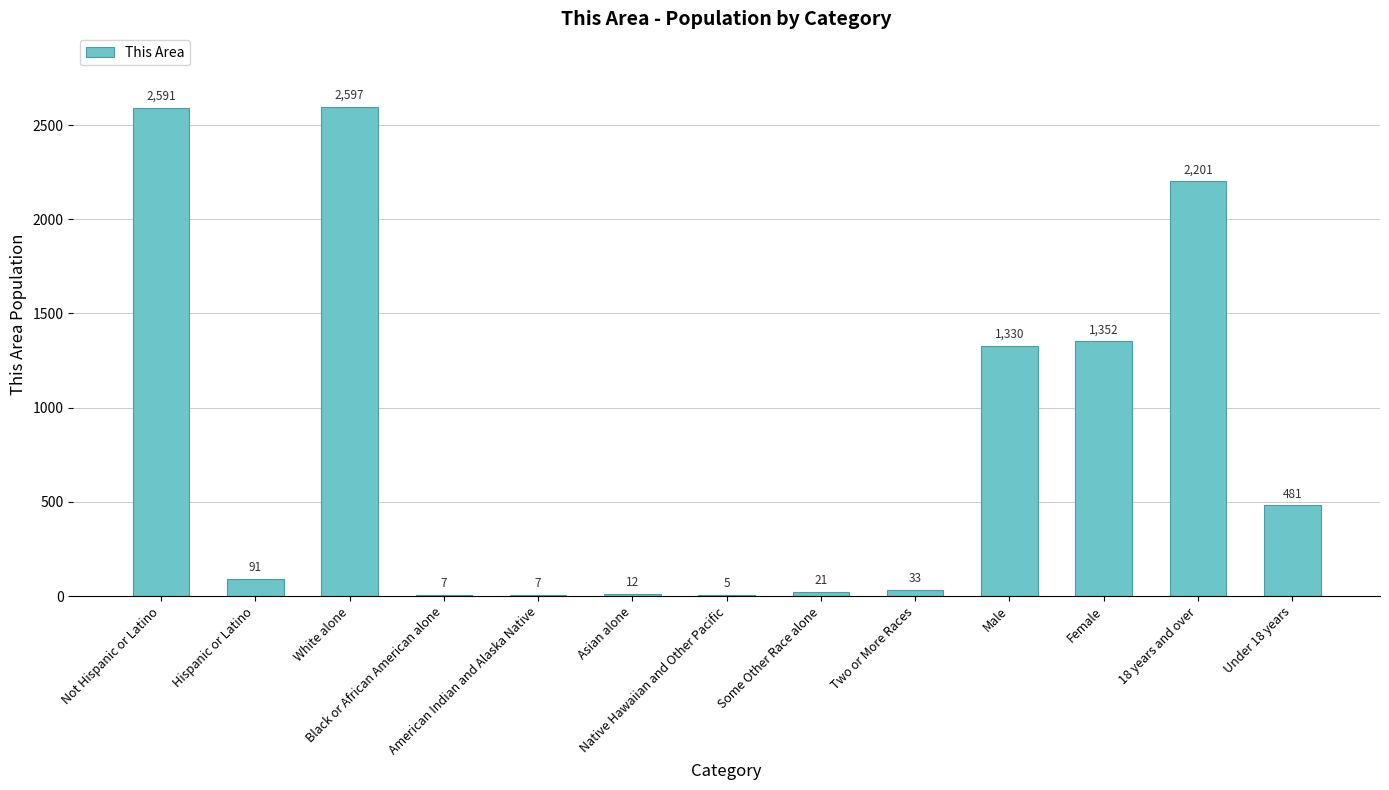

What is the maximum value shown in the chart?

2597